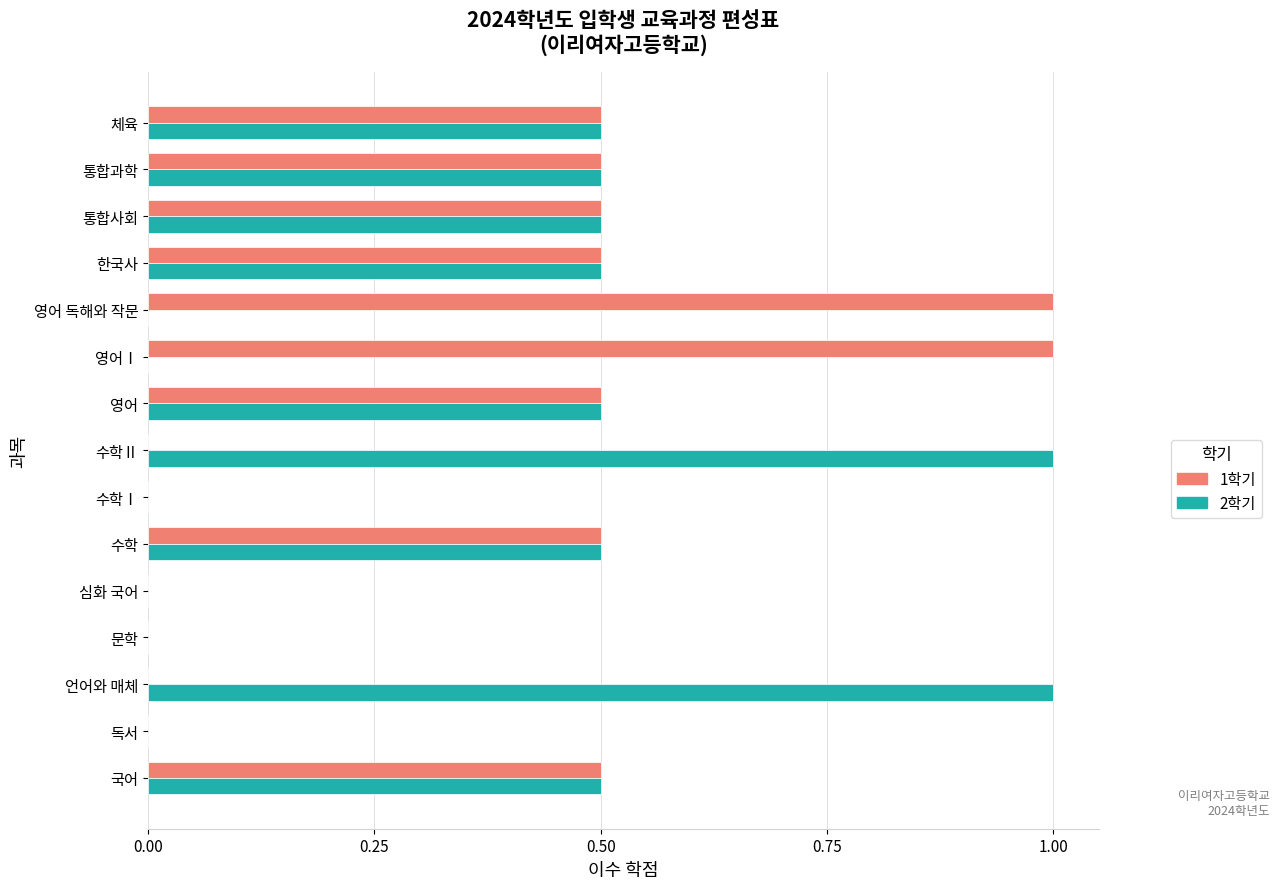

What is the total value across all series at 언어와 매체?

1.0